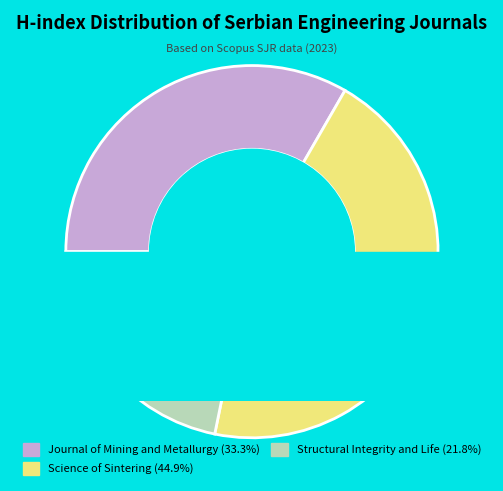

Does Science of Sintering account for over 50% of the chart?

No